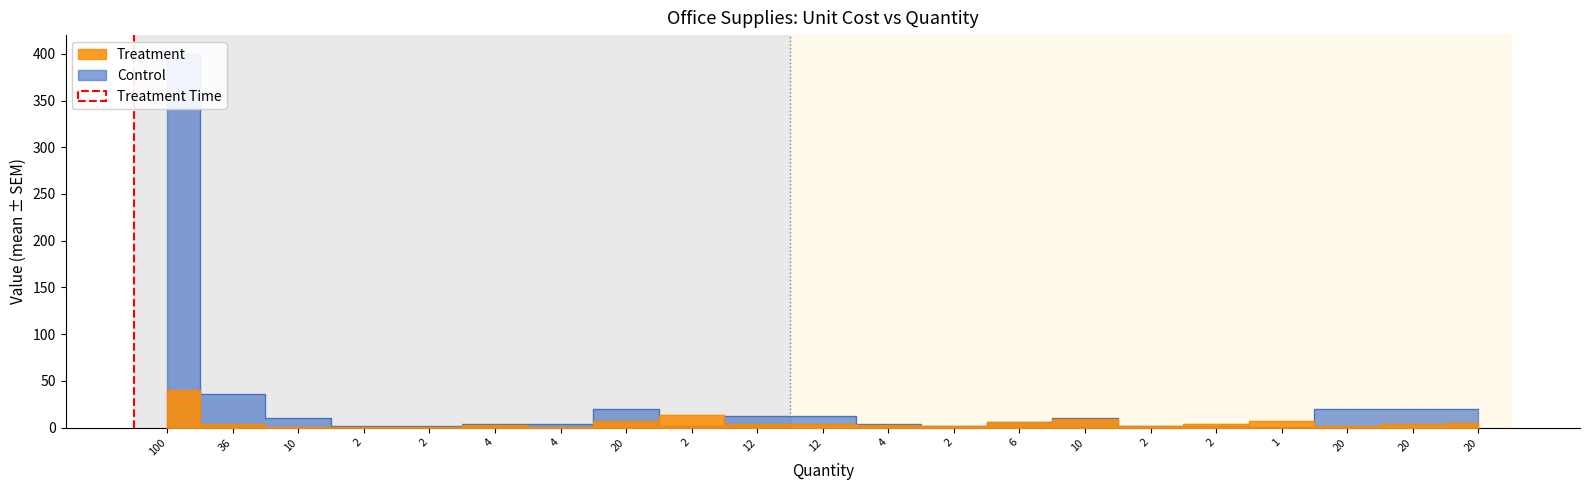

True or false: Control has more than 0 interior local peaks.

True